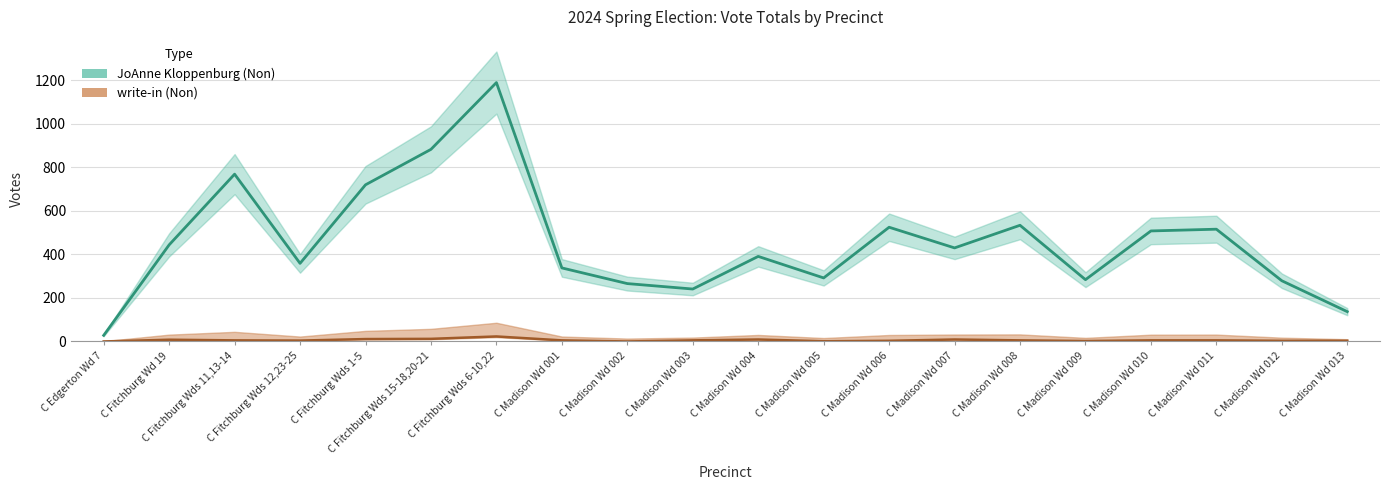

True or false: JoAnne Kloppenburg (Non) and write-in (Non) cross at least once.

False